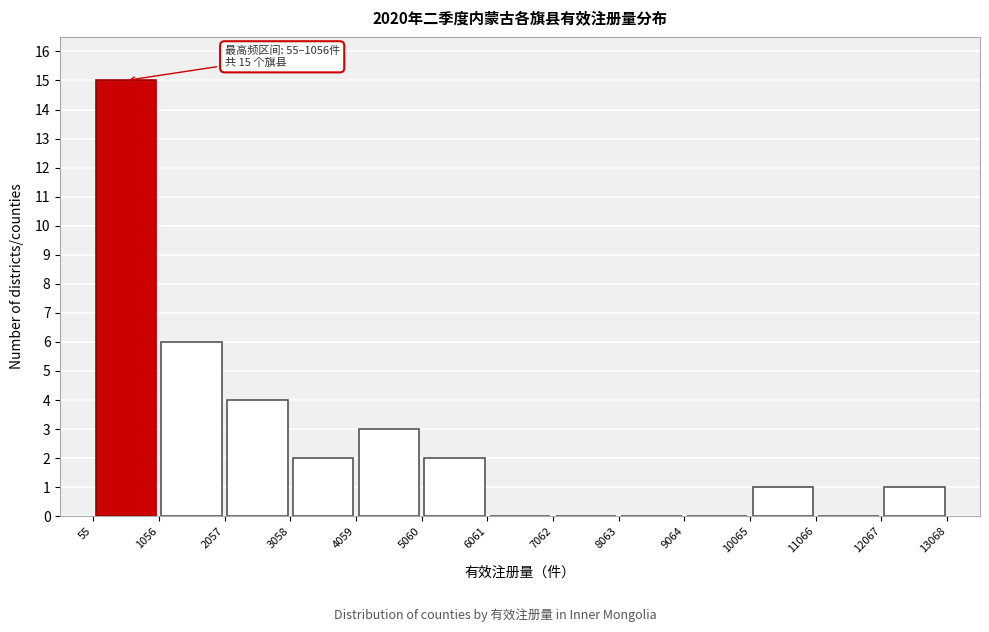

Over which range of the x-axis is the bar tallest?

55 to 1056